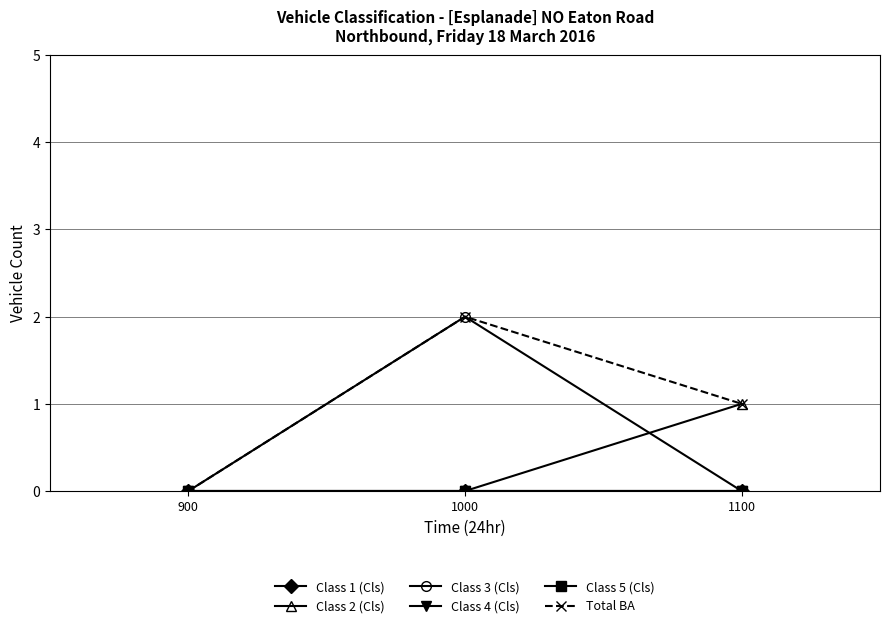

What is the sum of all Total BA values?

3